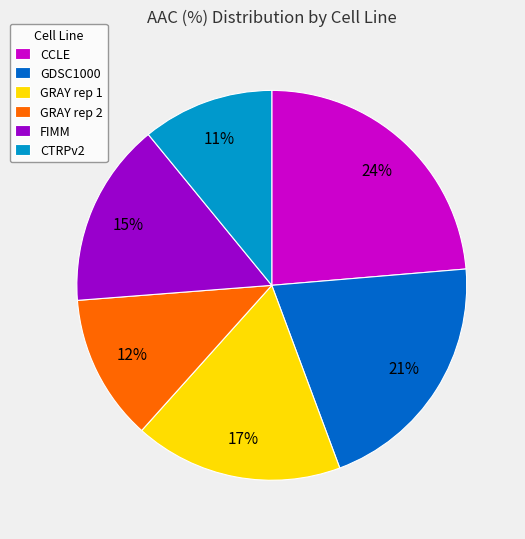

To the nearest percent, what is the difference between the CTRPv2 and CCLE slice percentages?

13%